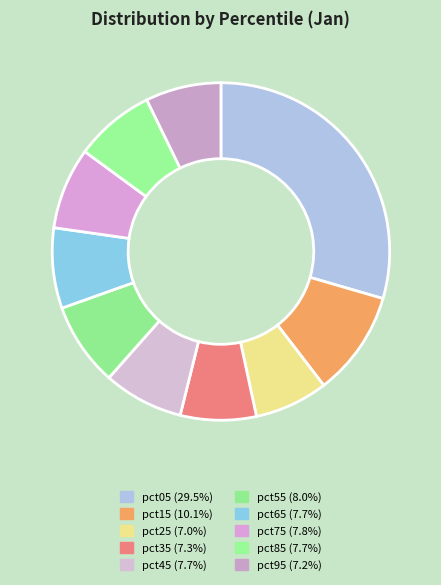

Does pct85 represent more than half of the total?

No